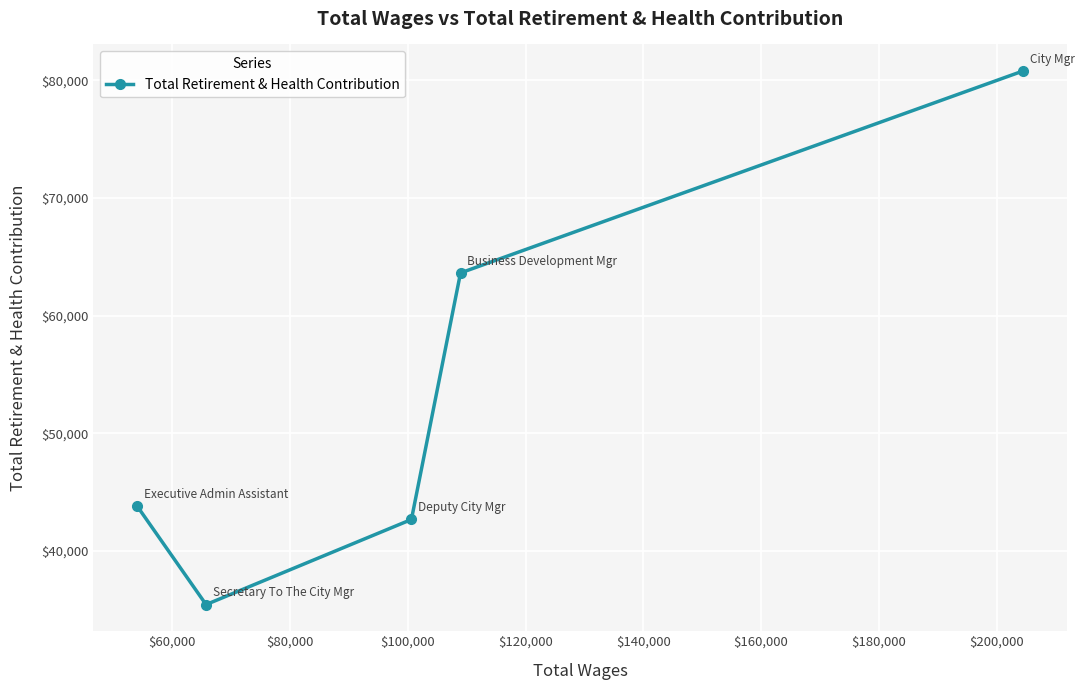

What is the value of the 5th point from the left?

80789